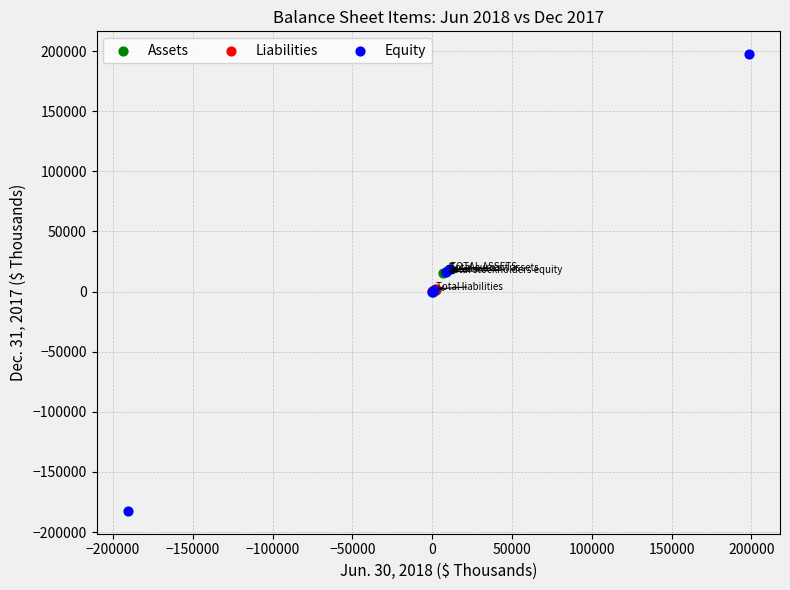

Which series has the widest spread of Y values?

Equity